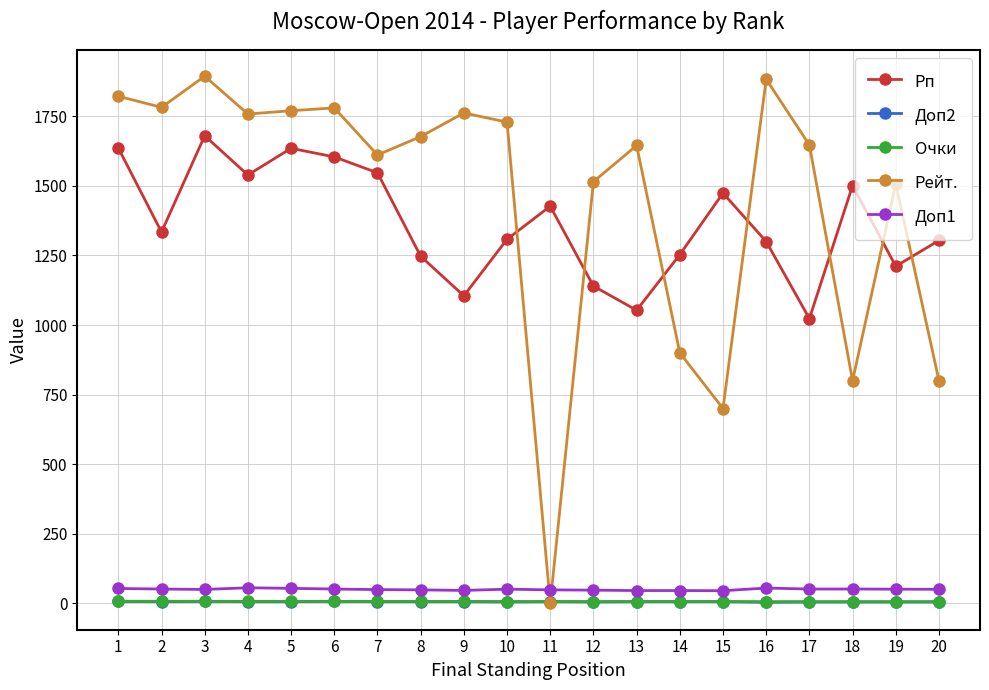

How many times do Доп1 and Рейт. cross each other?

2